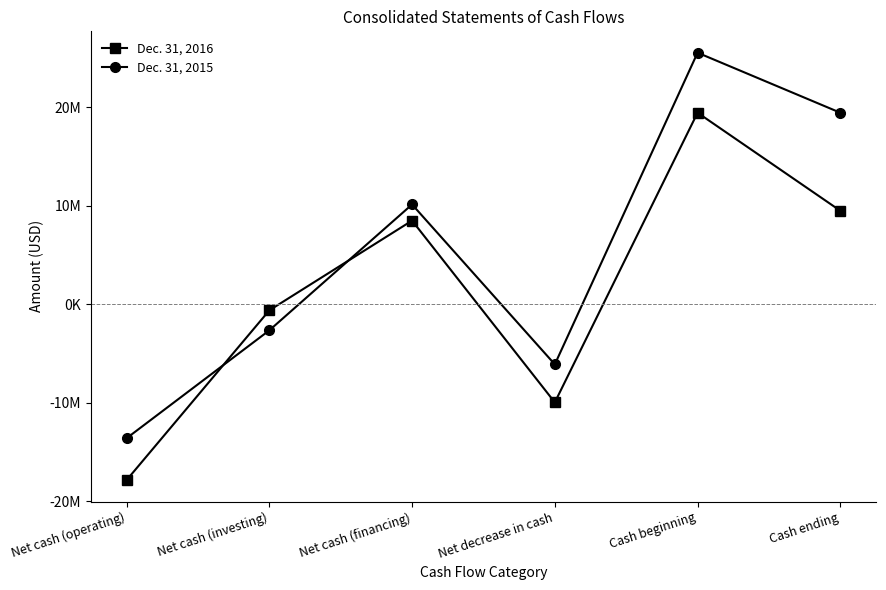

Reading left to right, what are all the values shown in this chart?

Dec. 31, 2016: -17851000	-609000	8503000	-9957000	19459000	9502000
Dec. 31, 2015: -13599000	-2640000	10144000	-6095000	25554000	19459000